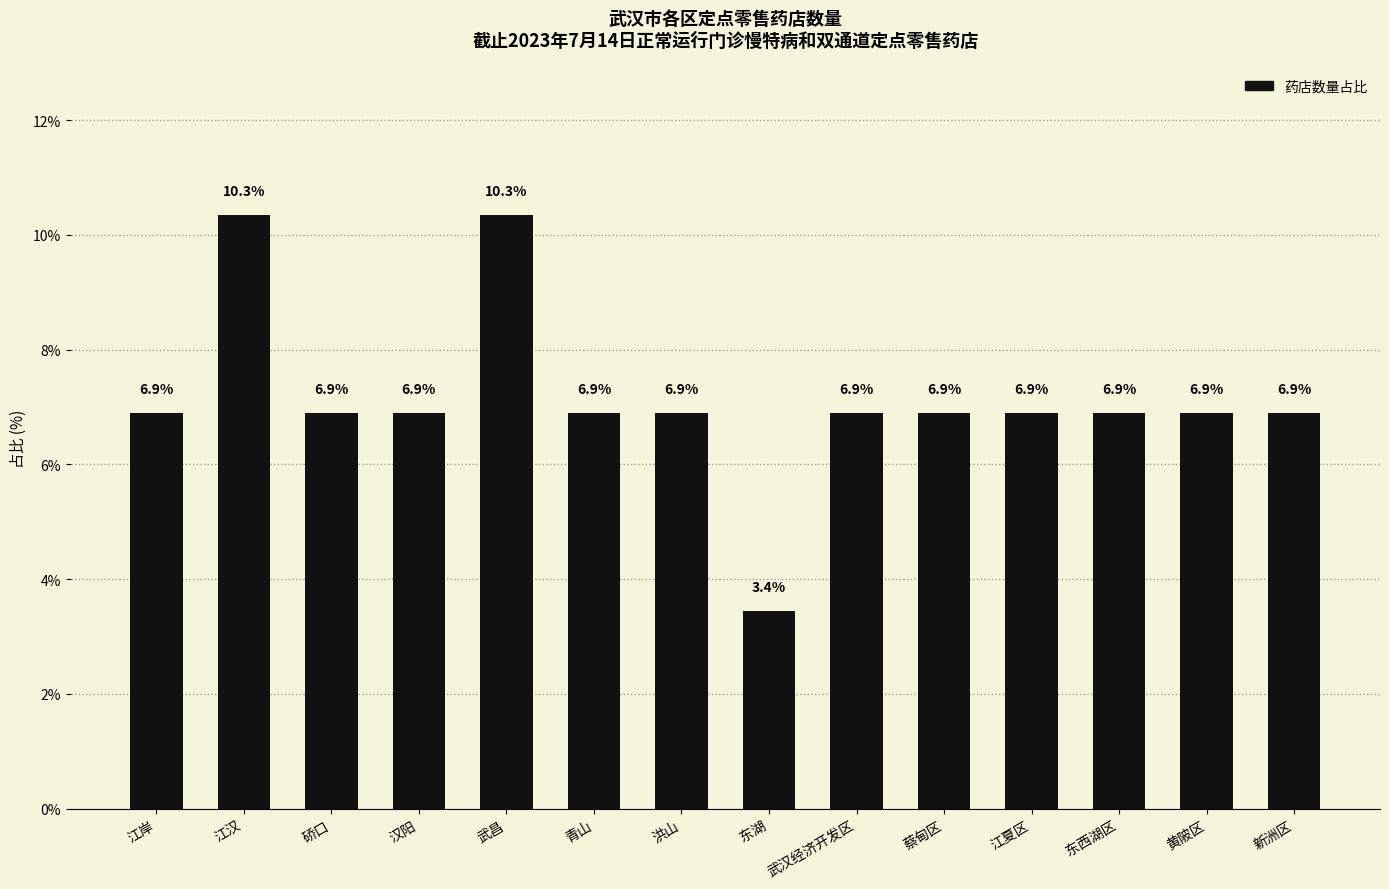

What is the maximum value shown in the chart?

10.3